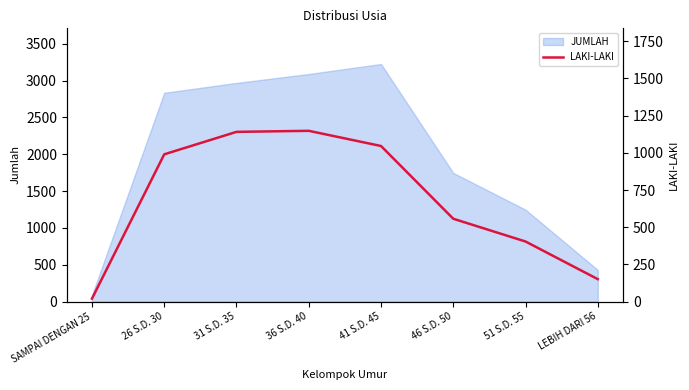

Reading left to right, what are all the values shown in this chart?

20	990	1141	1148	1046	557	404	151